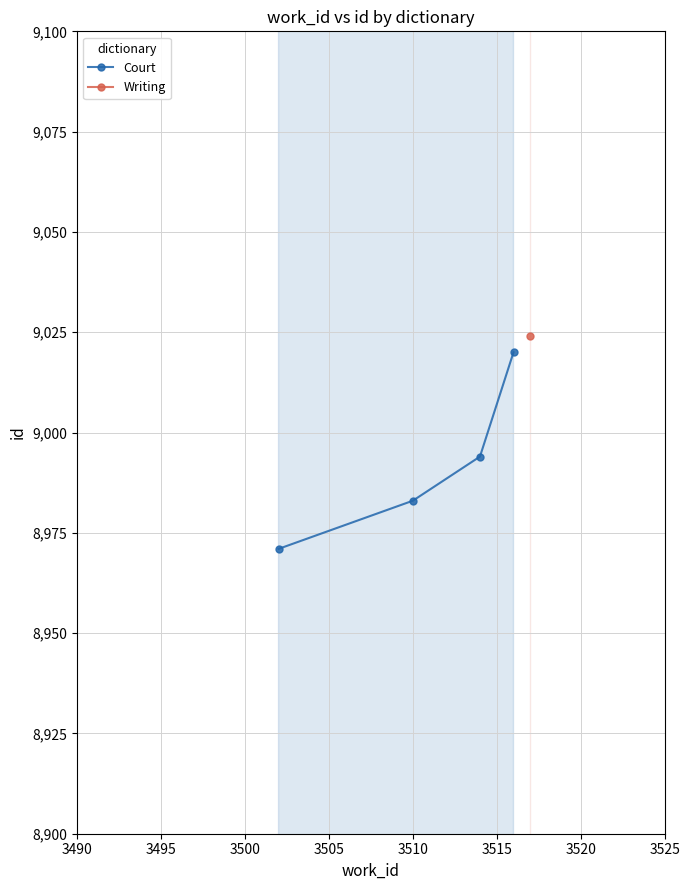

What is the value of the Court point at the 2nd from the left?

8983